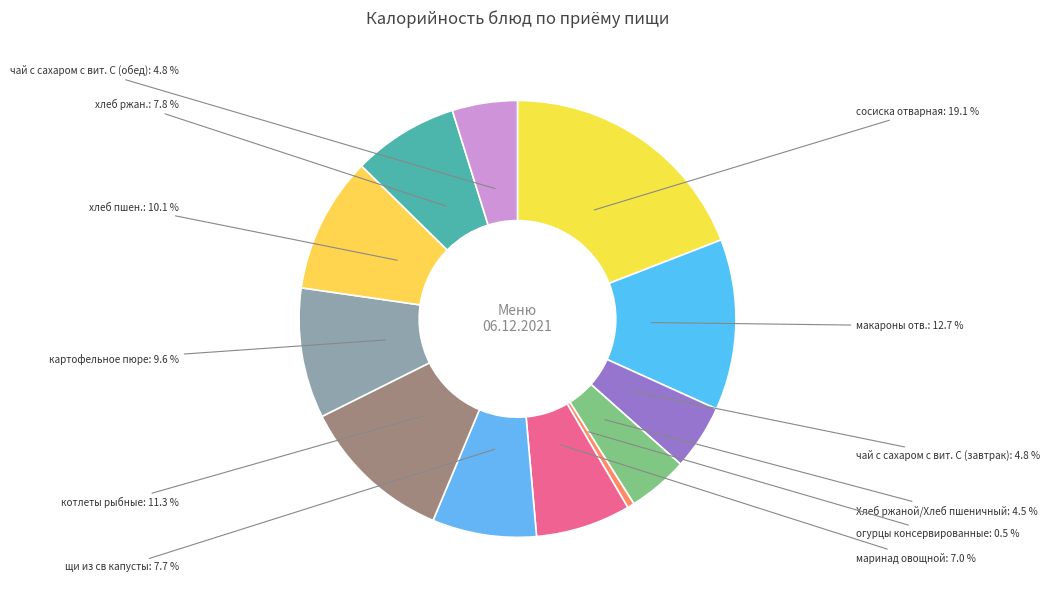

How many slices are in this pie chart?

12